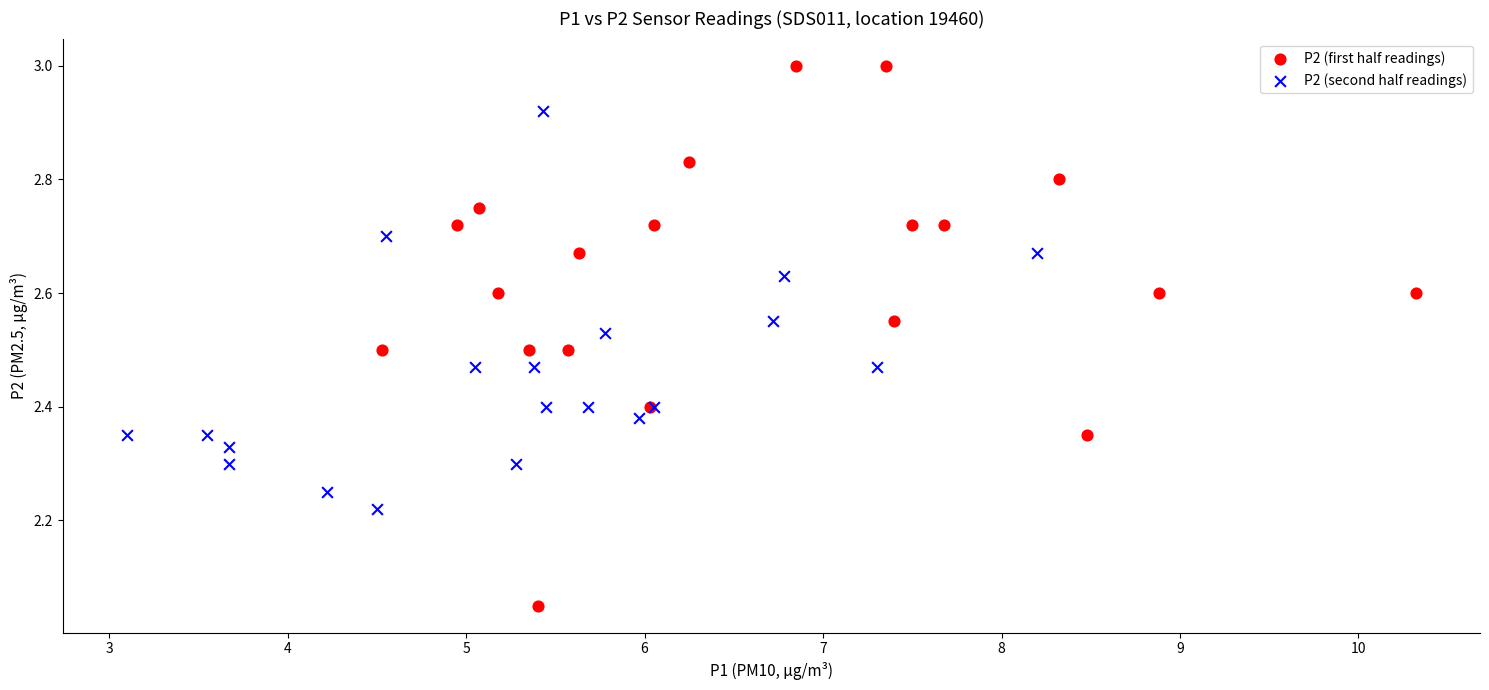

Which series reaches the minimum Y coordinate?

P2 (first half readings)